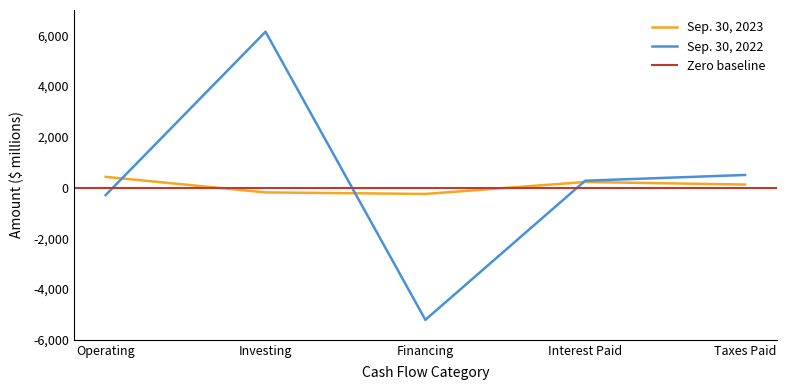

List the series in order of their peak value, lowest first.

Sep. 30, 2023, Sep. 30, 2022